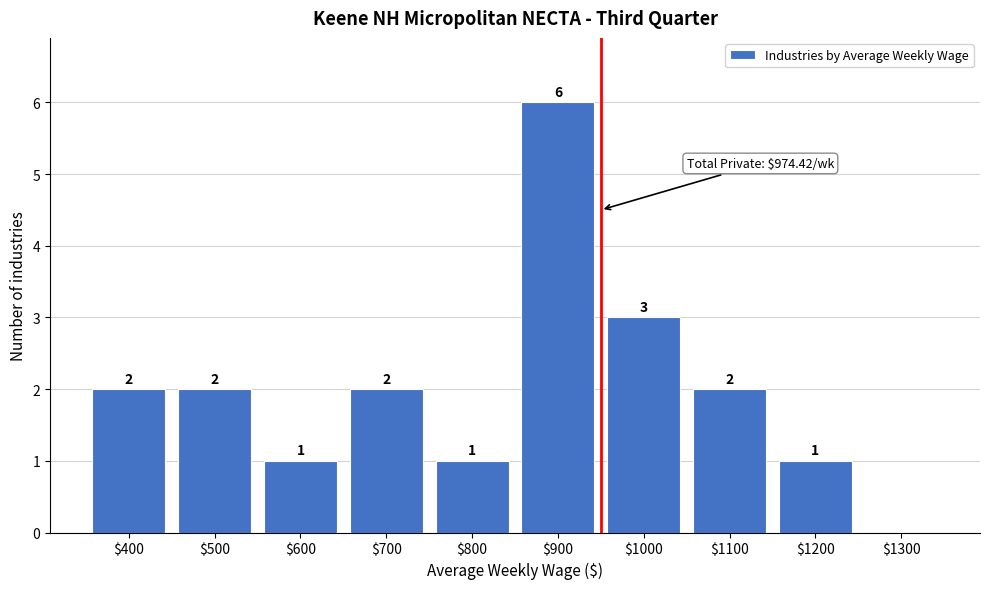

Where is the data nearest to the value 3?

$1000